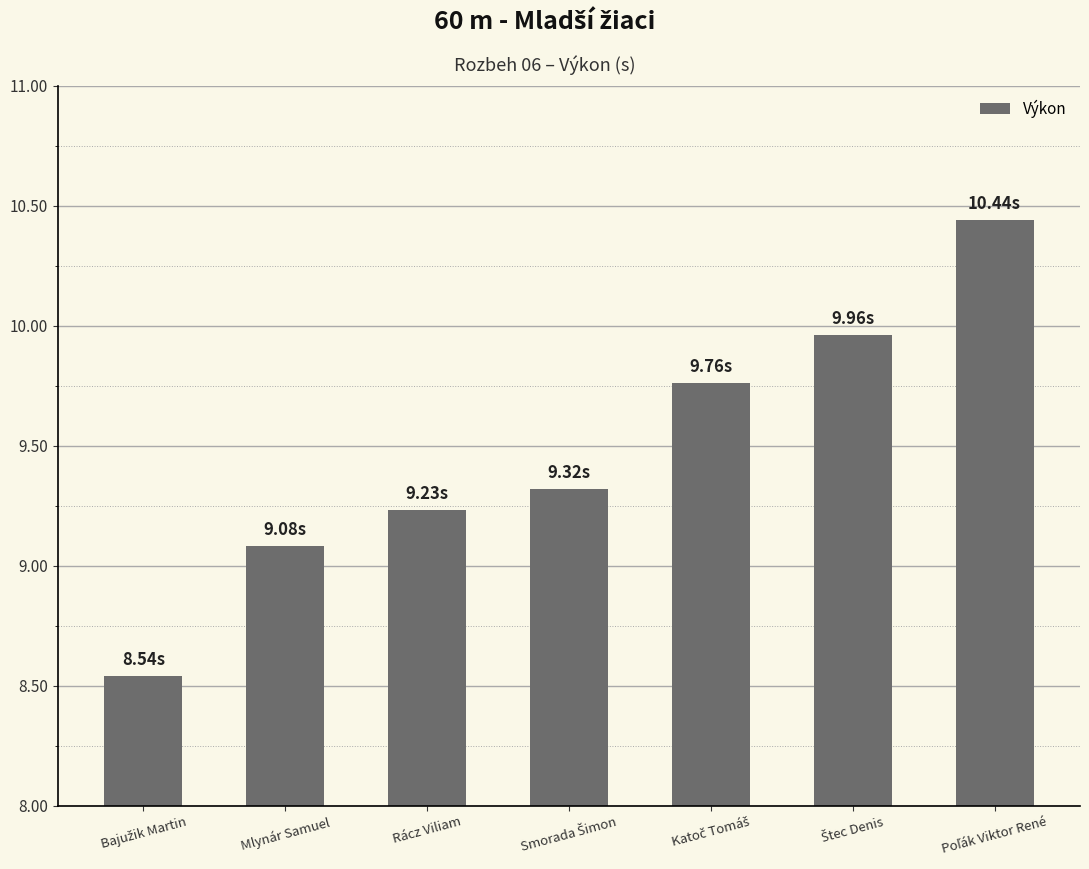

What is the label of the 6th bar from the right?

Mlynár Samuel